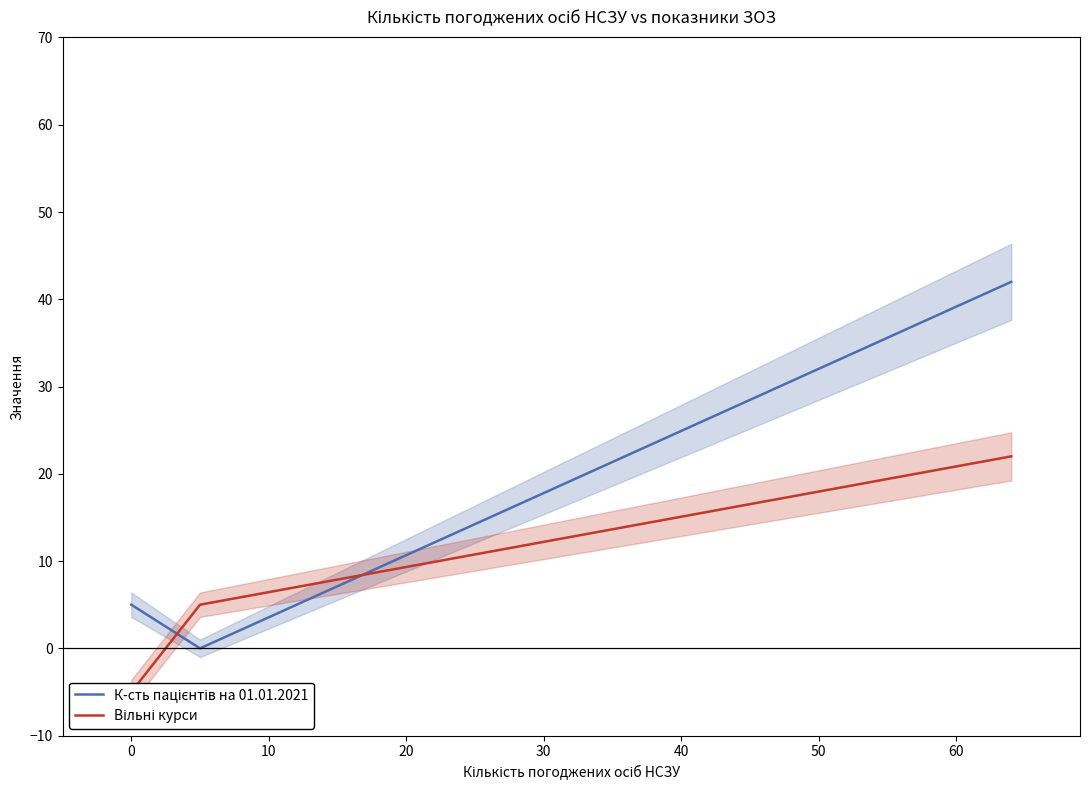

Is this an area chart (filled region under the line)?

No